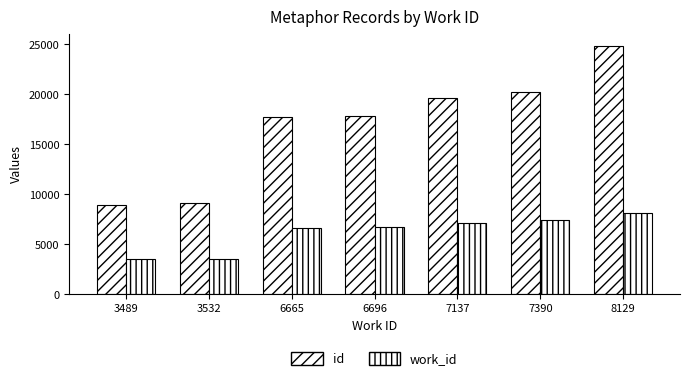

What is the highest value of the id series?

24811